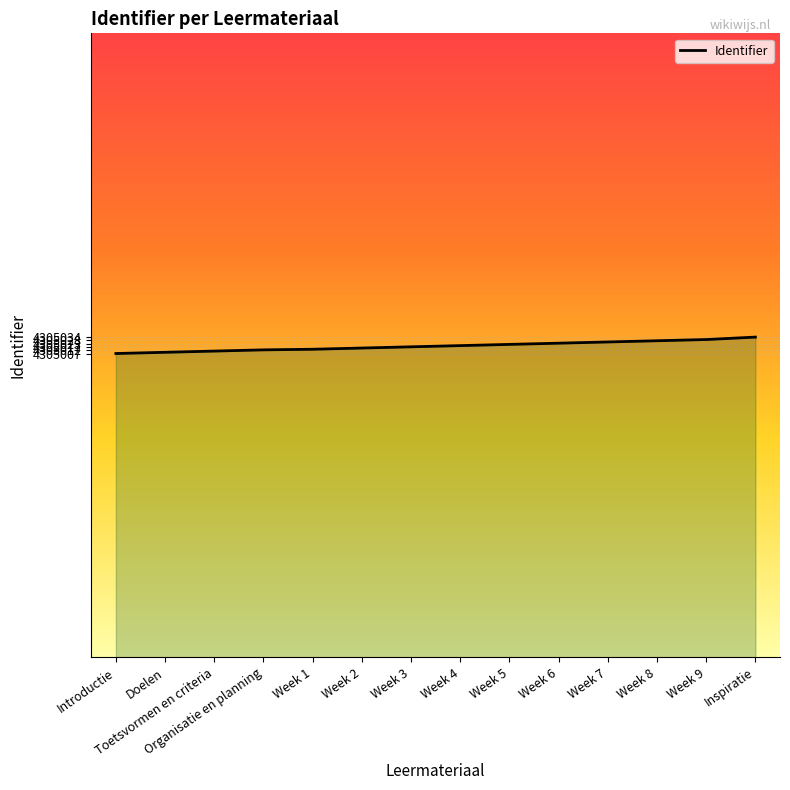

What position from the left is Week 7?

11